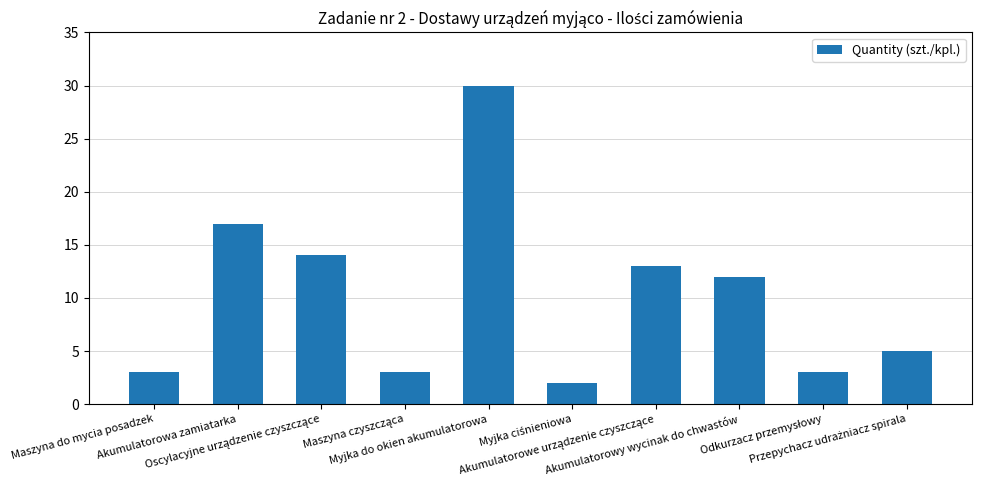

What is the value of the 8th bar from the left?

12